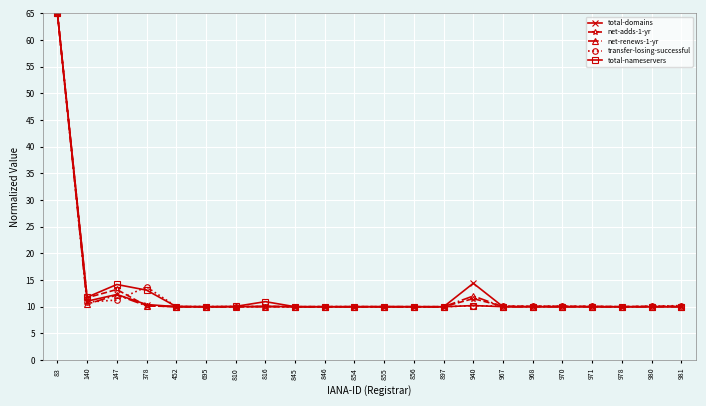

True or false: transfer-losing-successful has more than 1 interior local peaks.

True